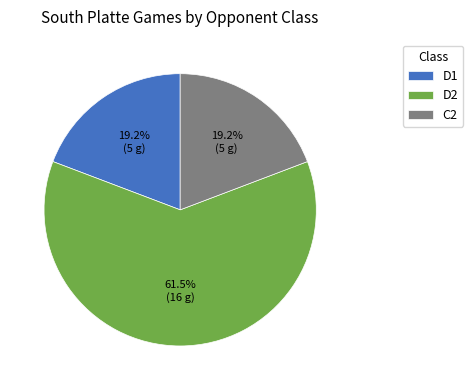

Between D2 and D1, which is larger?

D2